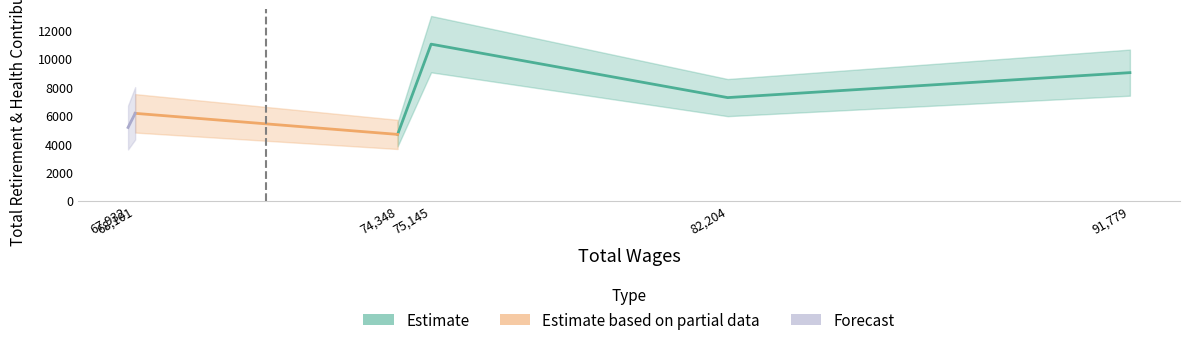

Where is the first local maximum?

75145